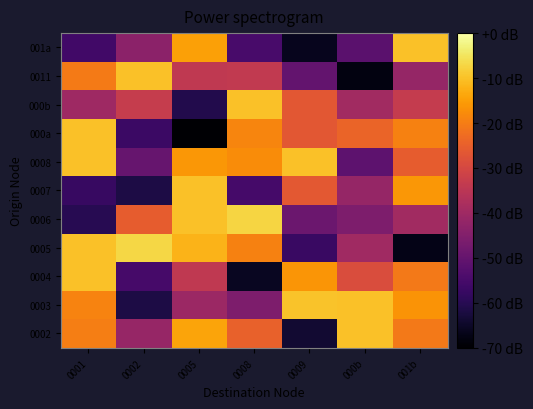

Reading right to left, transcribe all the data shown in this chart.

0002: 001b=-20.5	000b=-10.0	0009=-63.9	0008=-24.7	0005=-14.2	0002=-41.5	0001=-19.7
0003: 001b=-16.5	000b=-10.0	0009=-9.8	0008=-45.9	0005=-40.7	0002=-61.7	0001=-18.9
0004: 001b=-20.7	000b=-28.9	0009=-16.2	0008=-65.9	0005=-34.0	0002=-55.2	0001=-10.0
0005: 001b=-67.2	000b=-39.7	0009=-57.3	0008=-19.4	0005=-11.9	0002=-6.9	0001=-10.0
0006: 001b=-39.5	000b=-45.9	0009=-48.8	0008=-7.1	0005=-10.0	0002=-25.6	0001=-60.0
0007: 001b=-15.9	000b=-41.6	0009=-26.5	0008=-55.3	0005=-10.0	0002=-61.6	0001=-57.7
0008: 001b=-25.6	000b=-51.3	0009=-10.0	0008=-17.7	0005=-15.9	0002=-49.7	0001=-10.0
000a: 001b=-19.3	000b=-24.2	0009=-26.8	0008=-18.8	0005=-69.5	0002=-57.0	0001=-10.0
000b: 001b=-33.3	000b=-39.4	0009=-26.6	0008=-10.0	0005=-60.9	0002=-33.0	0001=-40.2
0011: 001b=-41.6	000b=-68.0	0009=-50.2	0008=-33.7	0005=-34.0	0002=-10.0	0001=-20.3
001a: 001b=-10.0	000b=-51.7	0009=-66.2	0008=-54.8	0005=-14.5	0002=-43.4	0001=-56.1